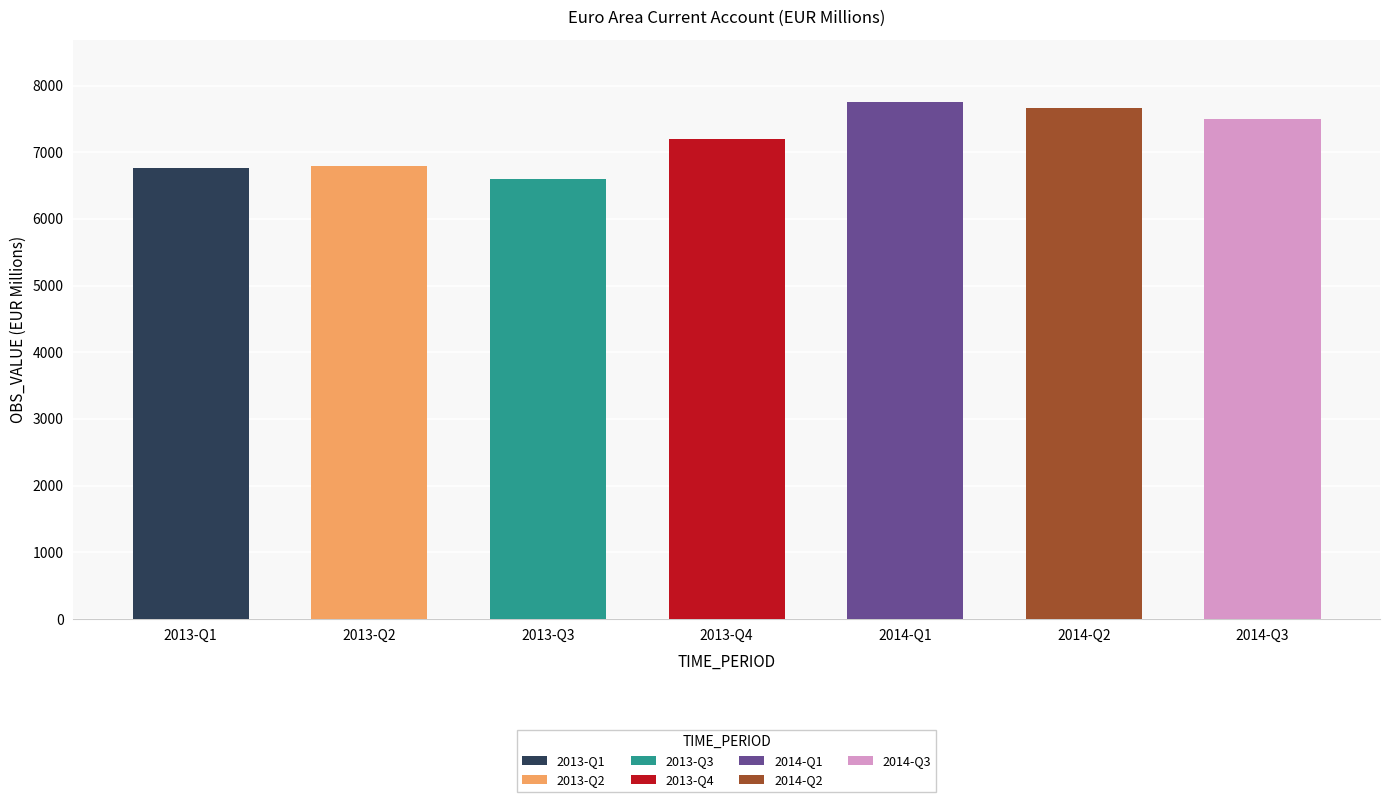

What is the change in value from 2013-Q1 to 2013-Q4?

+439.5